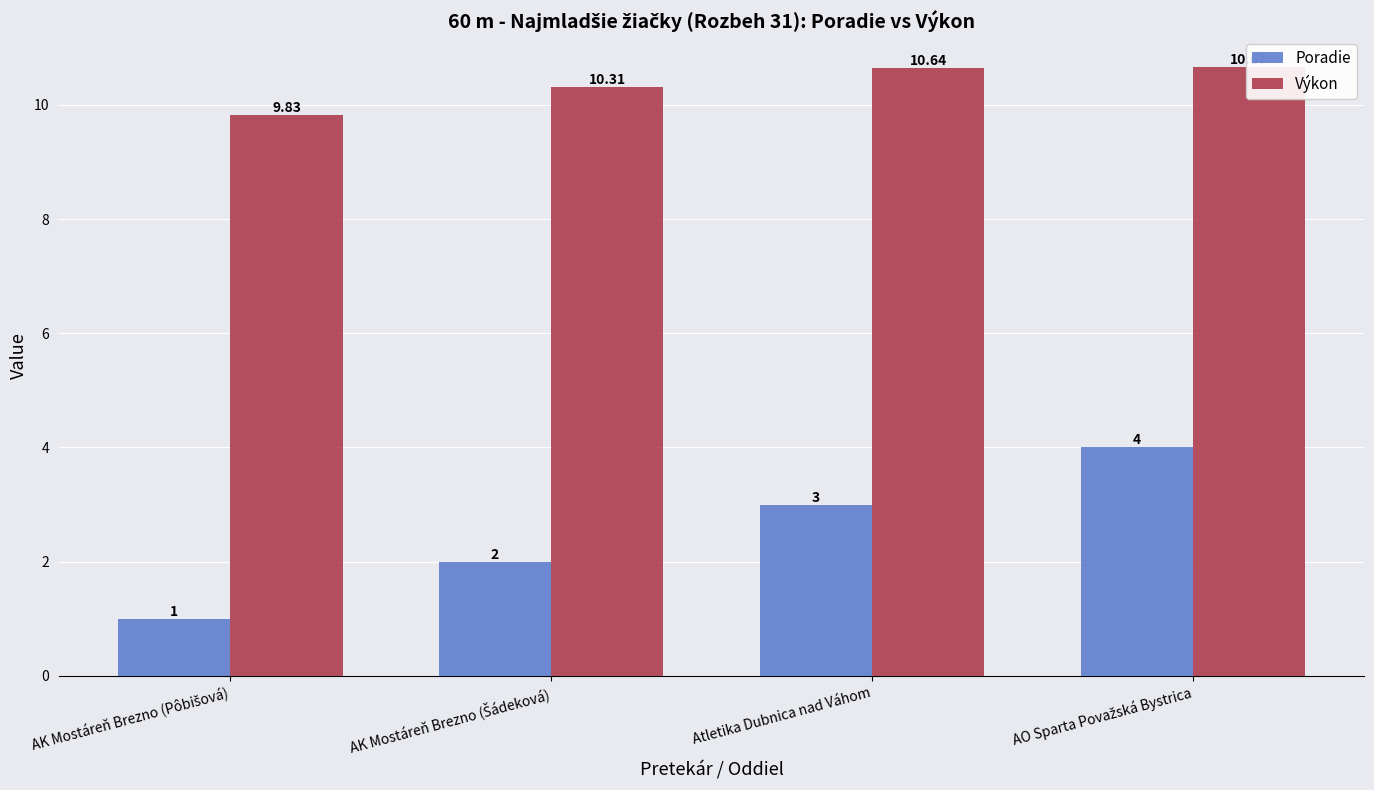

What is the sum of all Výkon values?

41.5